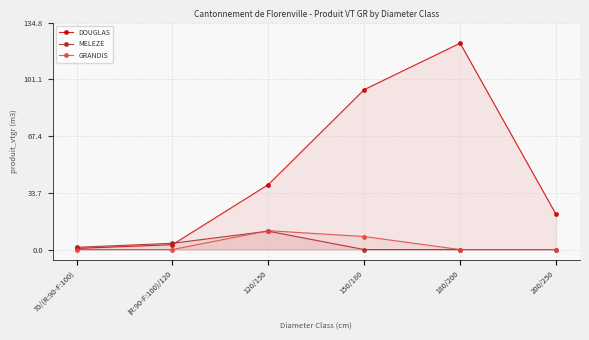

At which label does GRANDIS reach its peak?

120/150